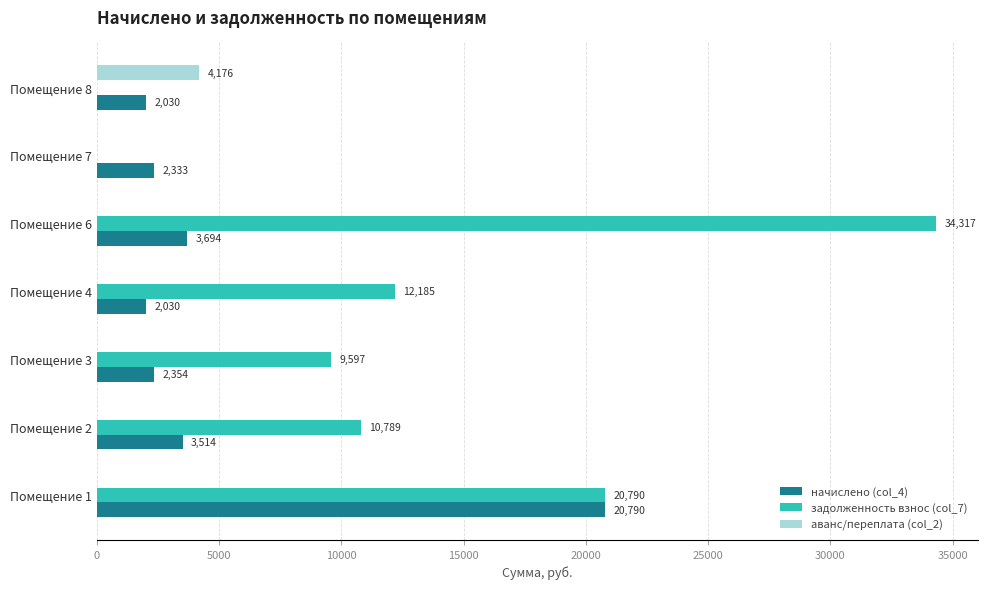

Is it true that аванс/переплата (col_2) equals 2817.2 at Помещение 1?

False